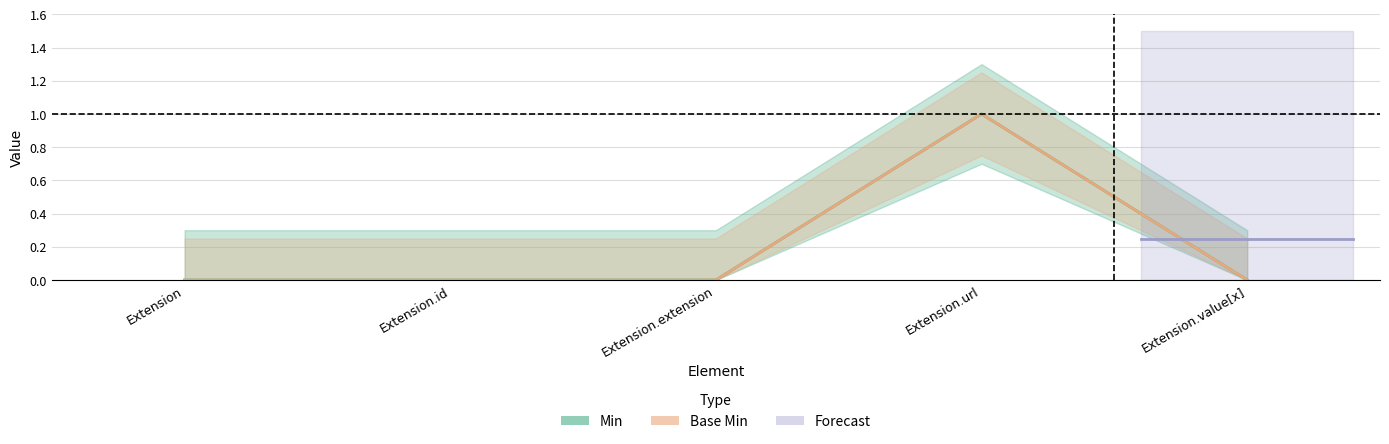

Where is Base Min nearest to the value 0?

Extension